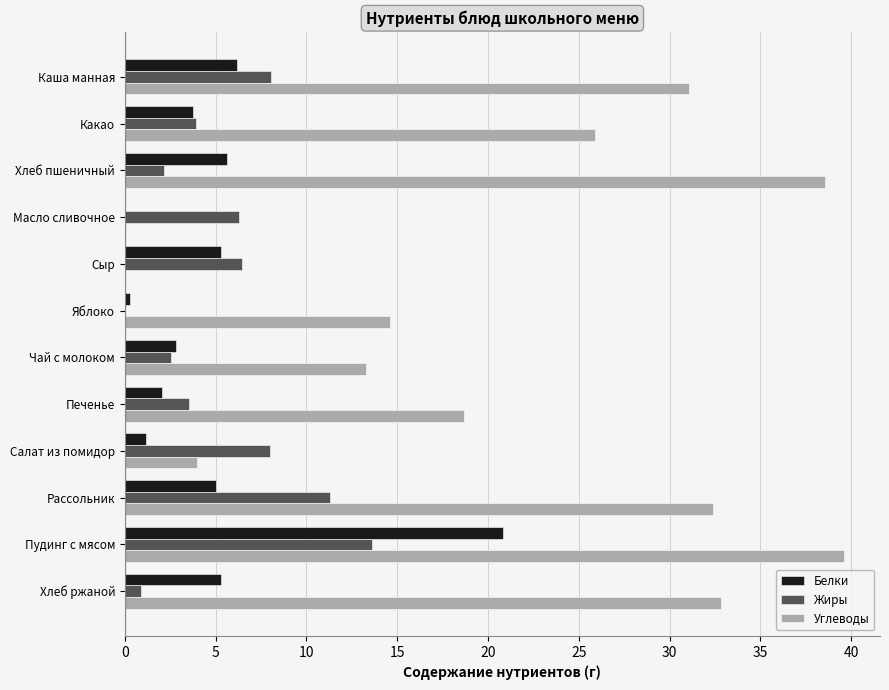

Which series has the largest total across all categories?

Углеводы